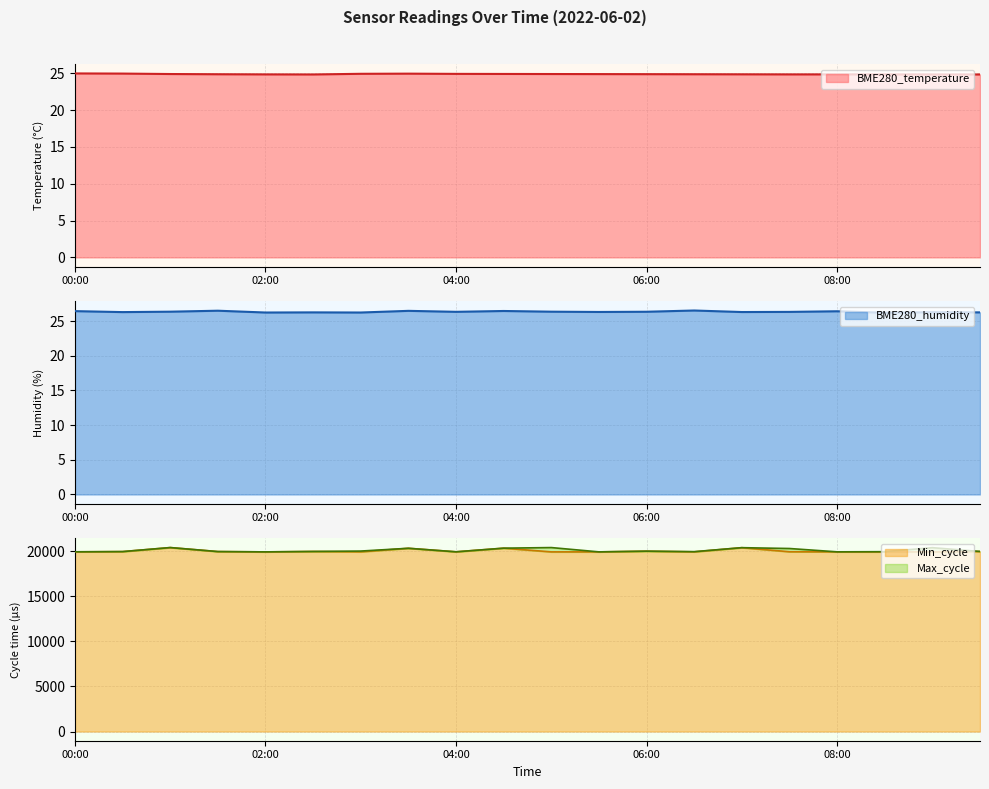

Which series changed the most between 00:00 and 05:00?

Max_cycle